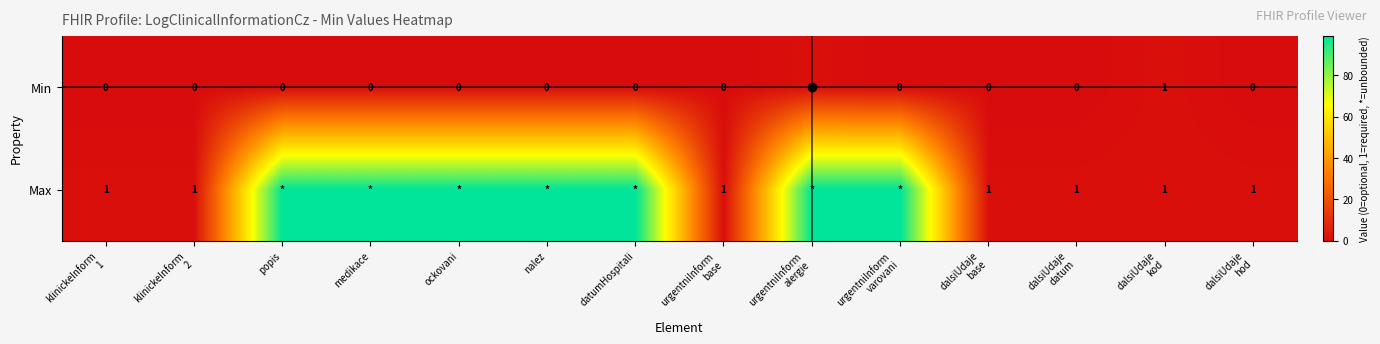

What is the total value across all series at urgentniInform
alergie?

100